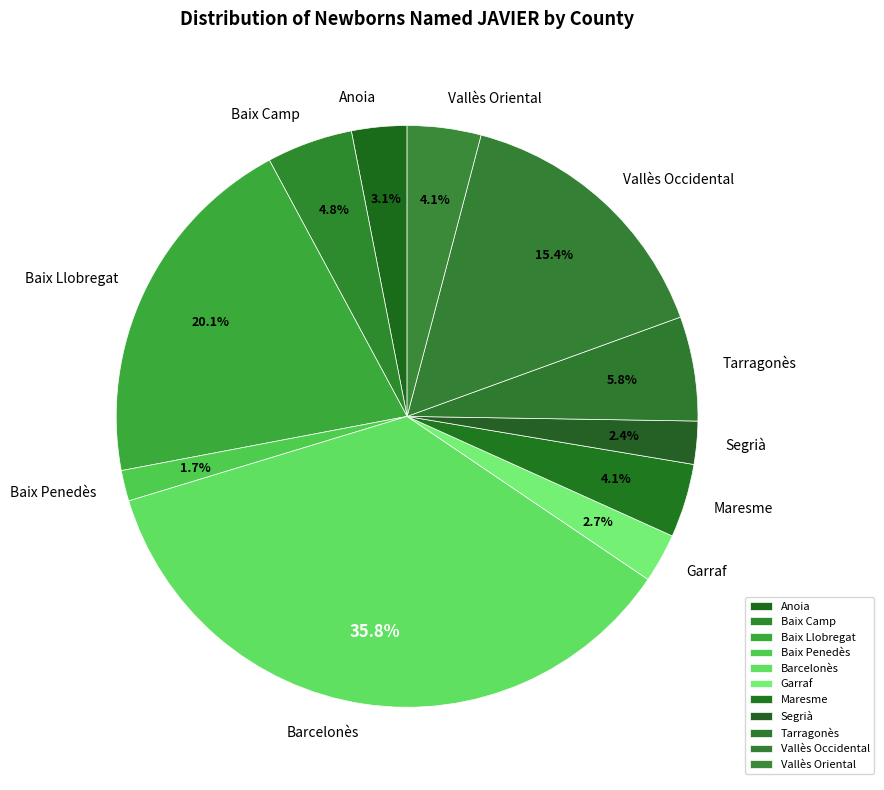

Is it true that Vallès Oriental is 17% of the pie?

False